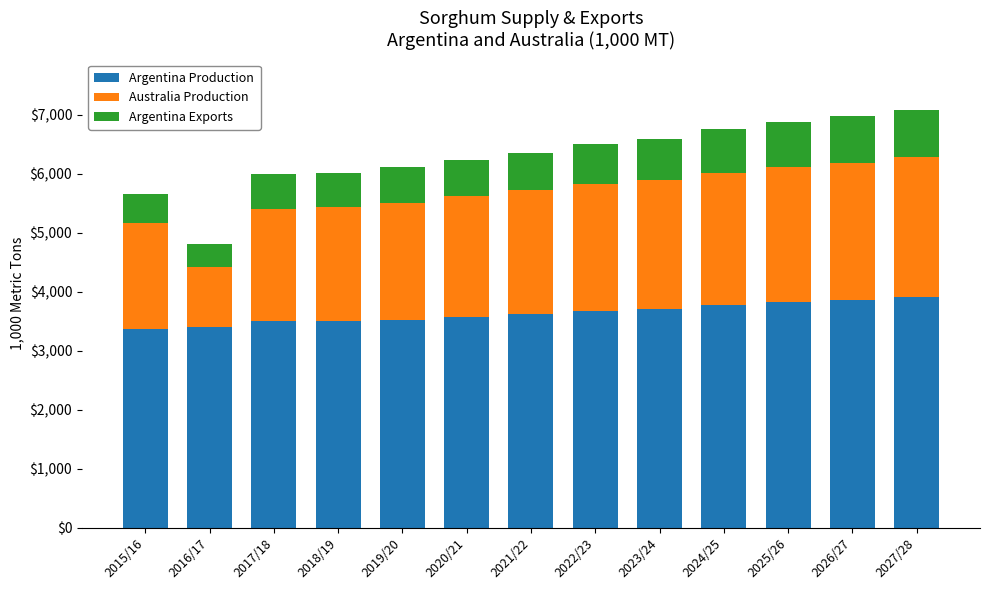

What is the highest value of the Argentina Production series?

3914